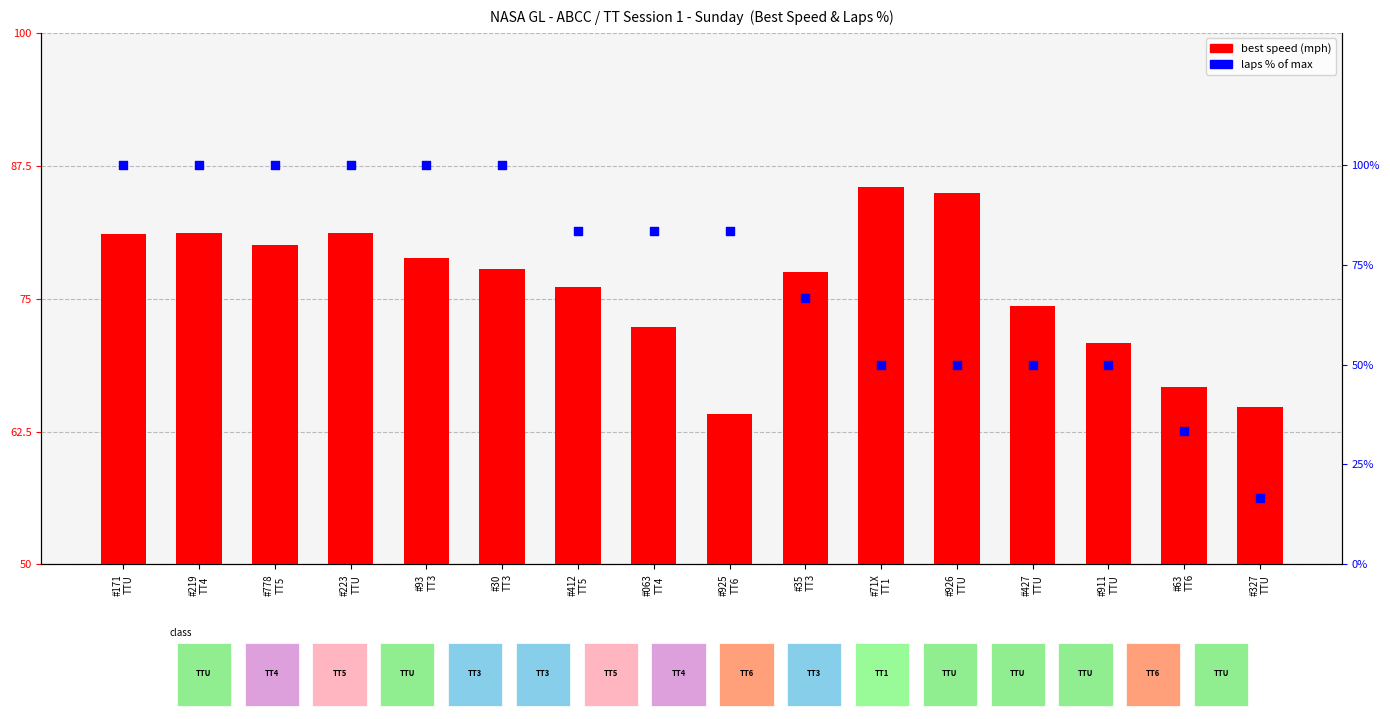

At how many categories does at least one series exceed 90?

6